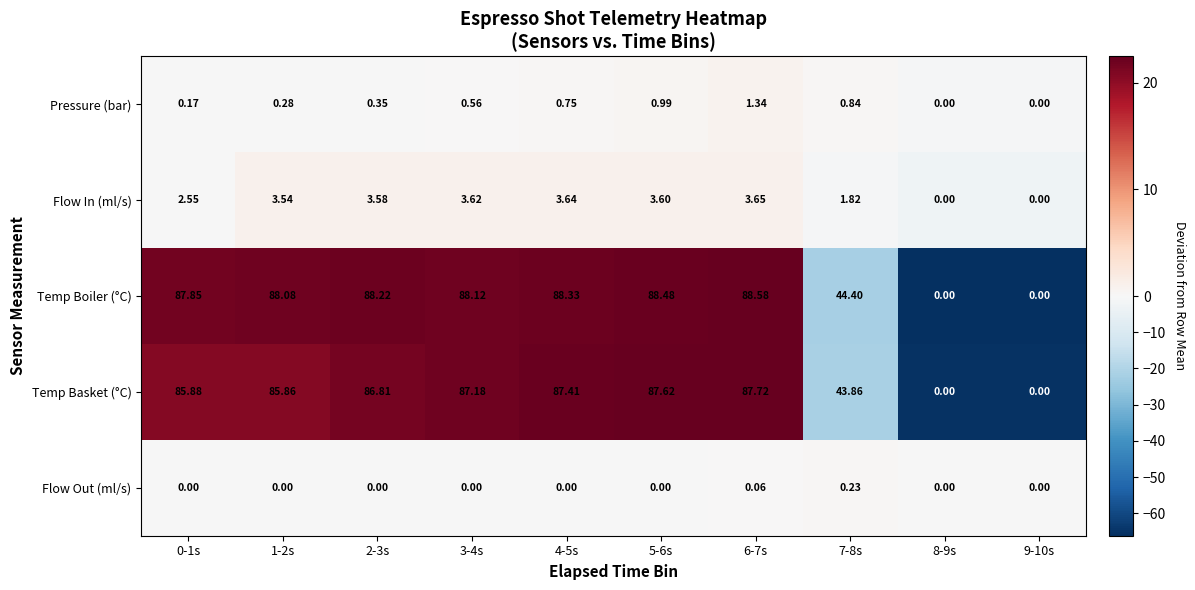

At which category is the sum across all series the highest?

6-7s